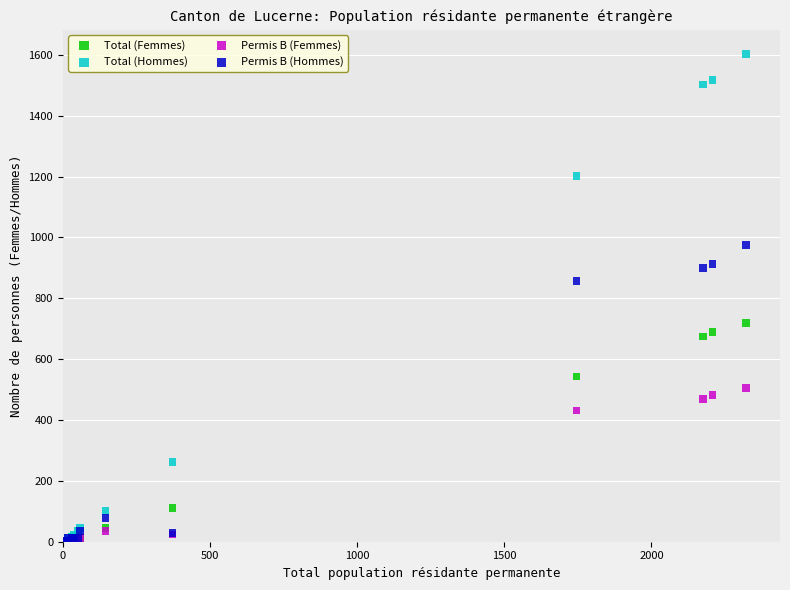

Which series has the widest spread of Y values?

Total (Hommes)